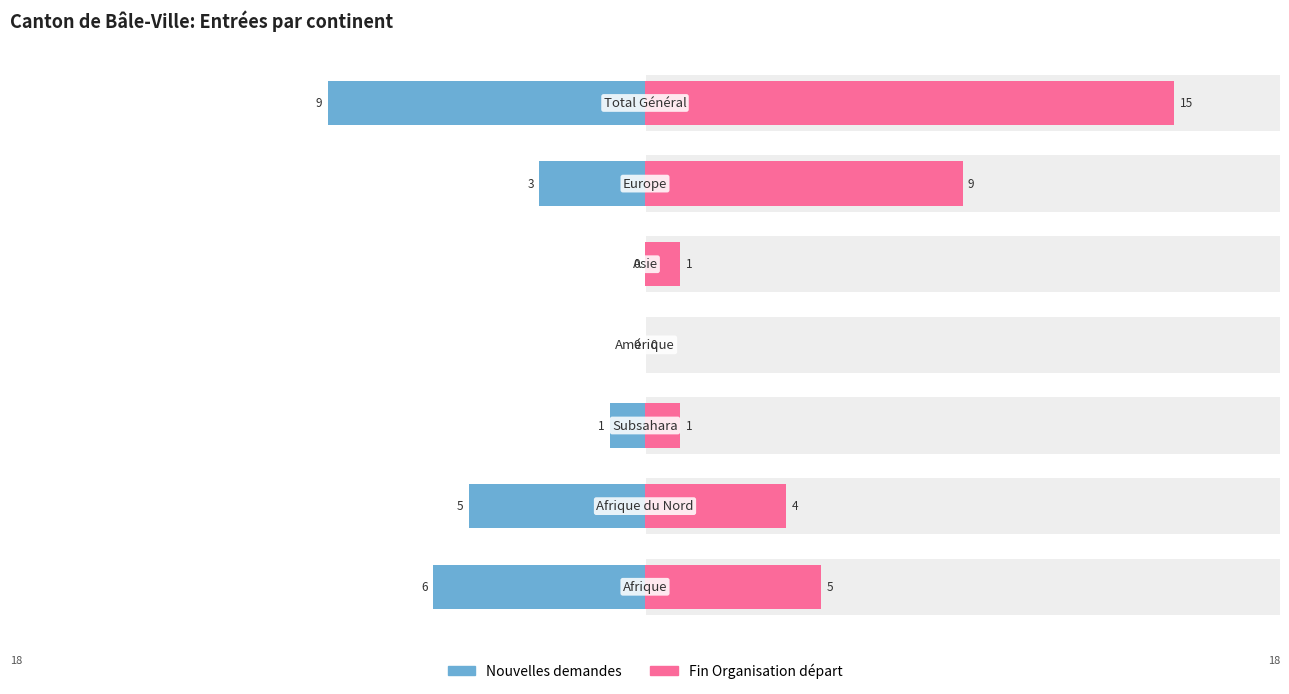

How many bars are there in each group?

2